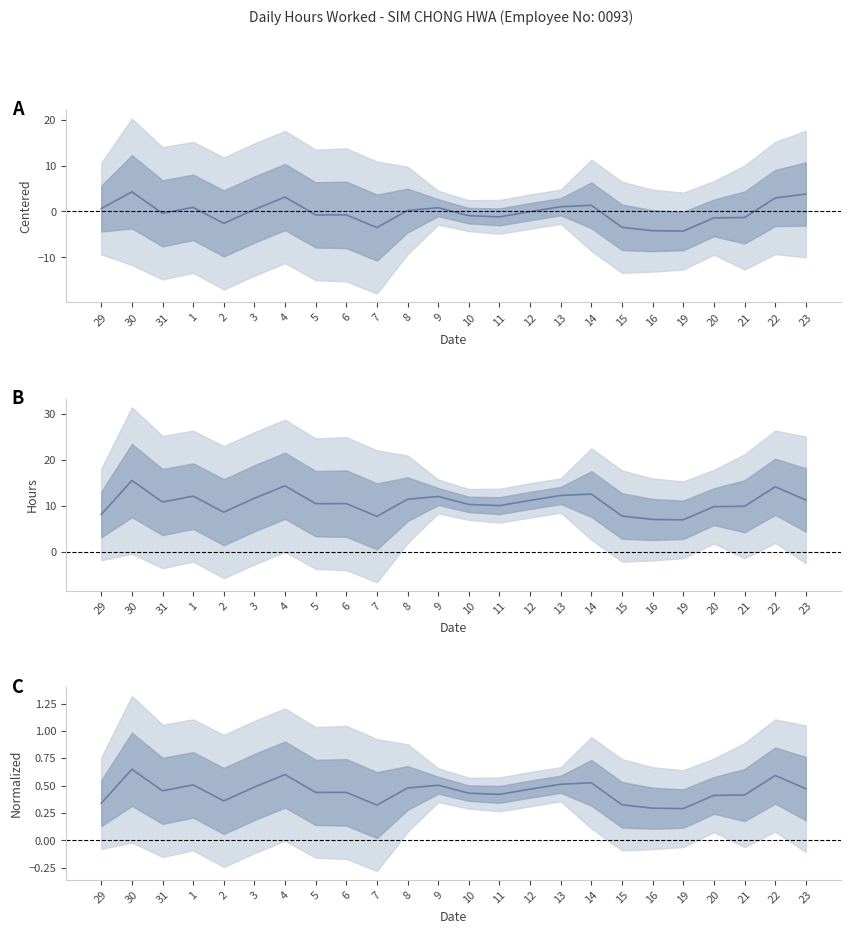

Reading left to right, transcribe all the data shown in this chart.

29=0.3	30=0.6	31=0.5	1=0.5	2=0.4	3=0.5	4=0.6	5=0.4	6=0.4	7=0.3	8=0.5	9=0.5	10=0.4	11=0.4	12=0.5	13=0.5	14=0.5	15=0.3	16=0.3	19=0.3	20=0.4	21=0.4	22=0.6	23=0.5